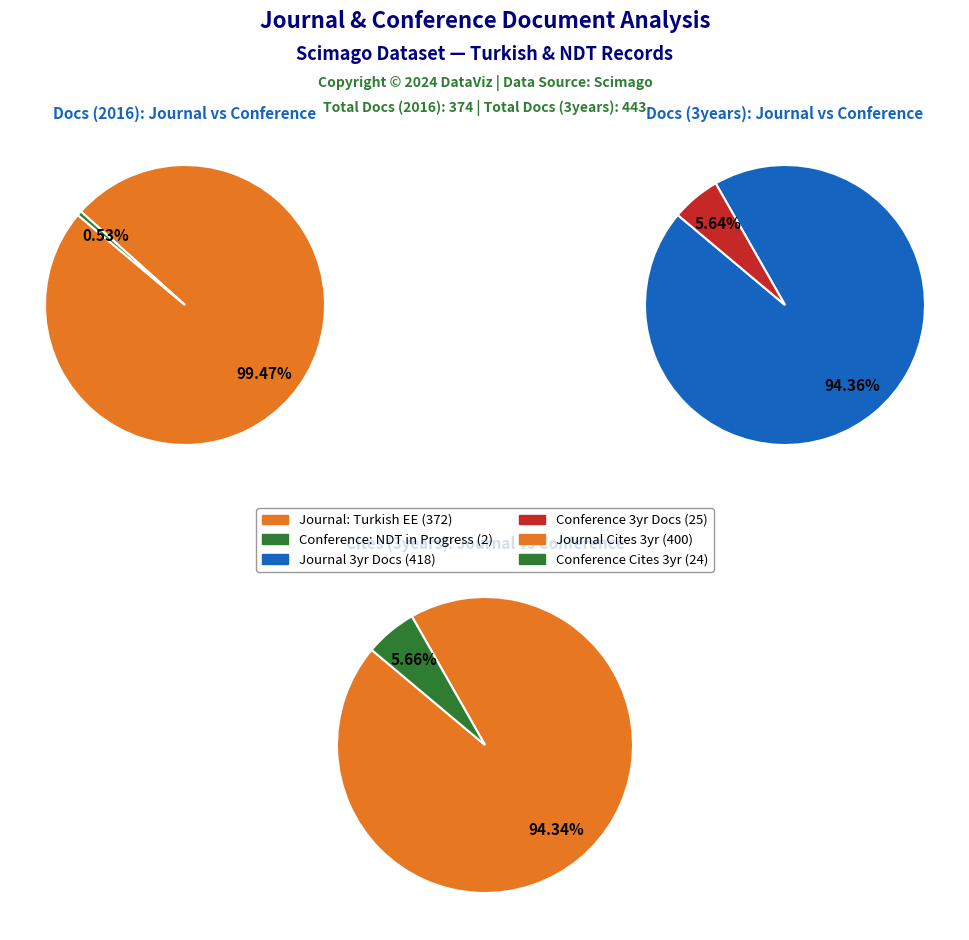

Which has a higher value, Turkish Journal of Electrical Engineering or NDT in Progress 2015?

Turkish Journal of Electrical Engineering